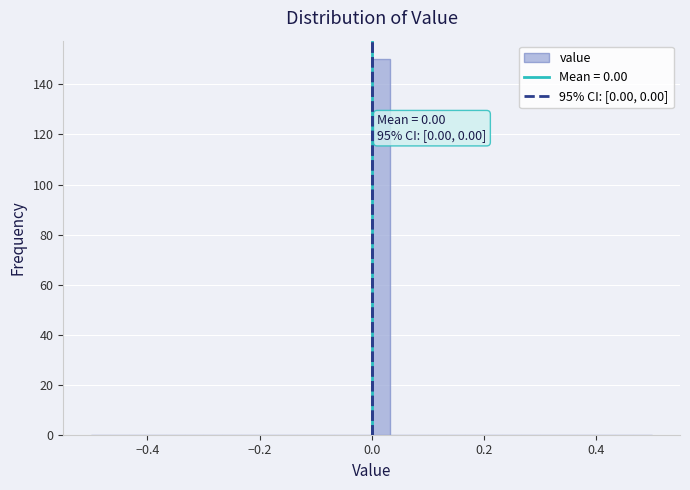

Read against the x-axis, roughly where is the centre of the tallest bar?

0.02